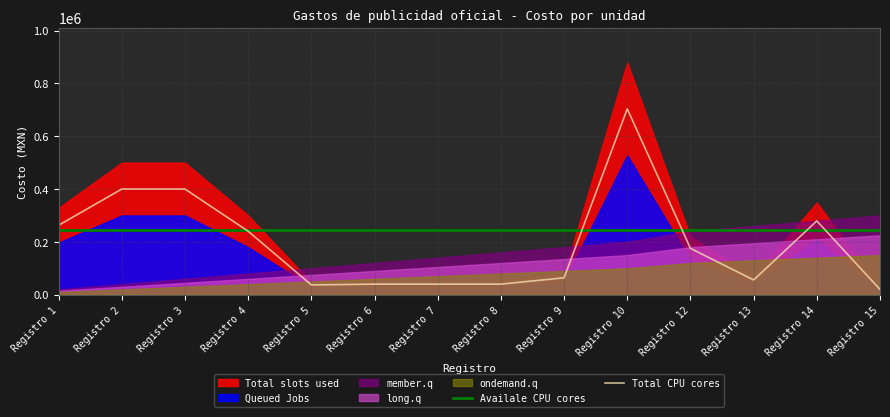

Is it true that Total CPU cores equals 40000.0 at Registro 8?

True